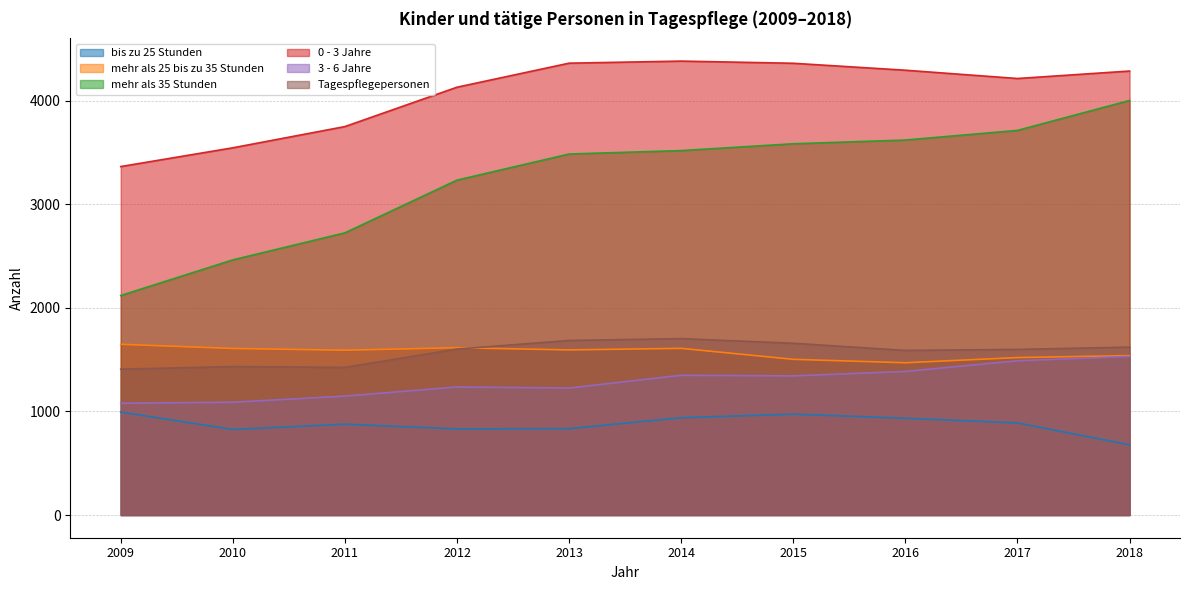

What is the highest value of the Tagespflegepersonen series?

1703